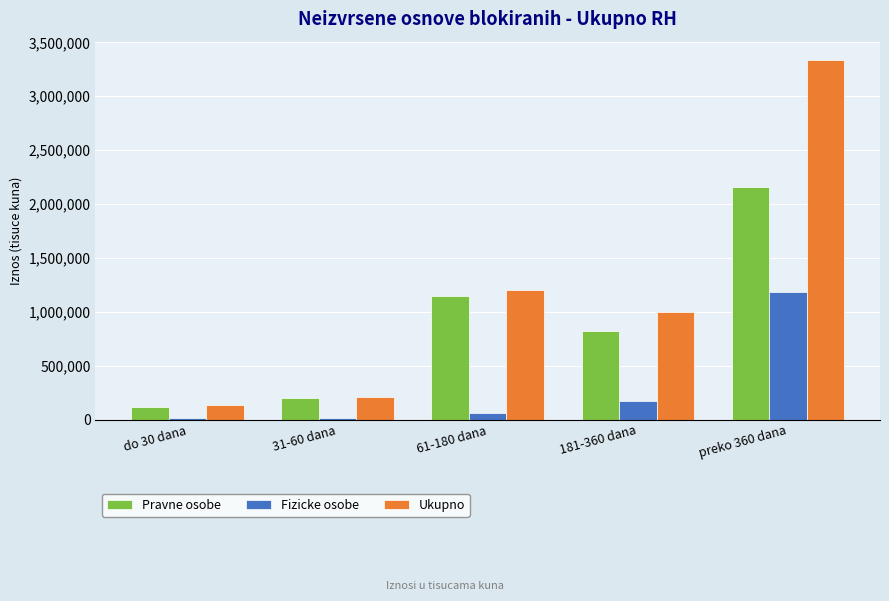

What is the greatest value displayed?

3339104.0